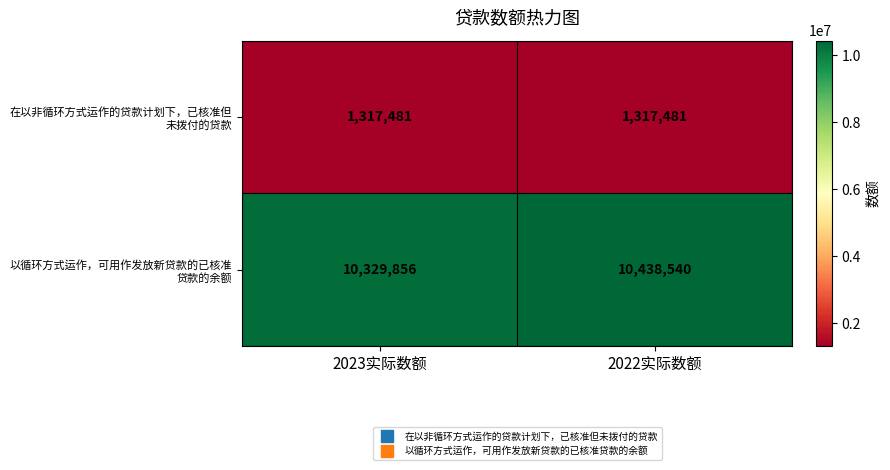

What is the spread (max minus min) of values at 2023实际数额?

9012375